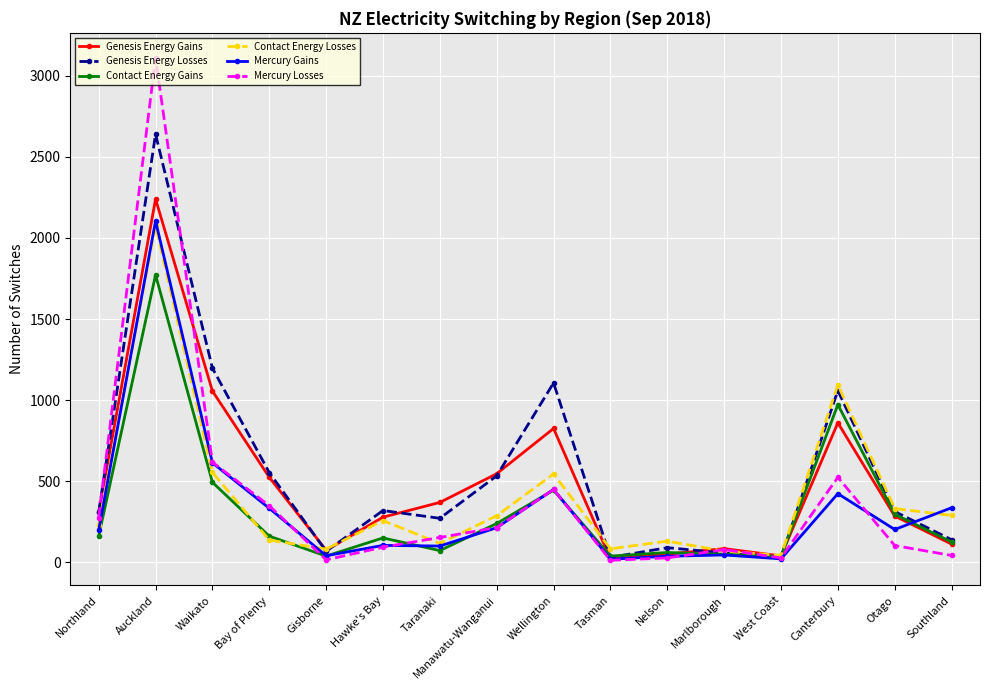

What is the label of the 8th point from the right?

Wellington